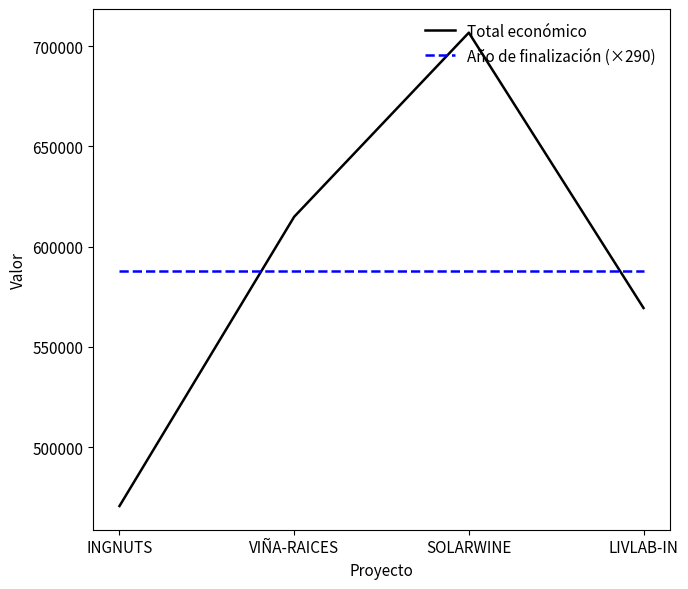

Reading left to right, extract all data points from this chart.

Total económico: INGNUTS=470675	VIÑA-RAICES=614907	SOLARWINE=706697	LIVLAB-IN=569416
Año de finalización (×290): INGNUTS=587830	VIÑA-RAICES=587830	SOLARWINE=587830	LIVLAB-IN=587830